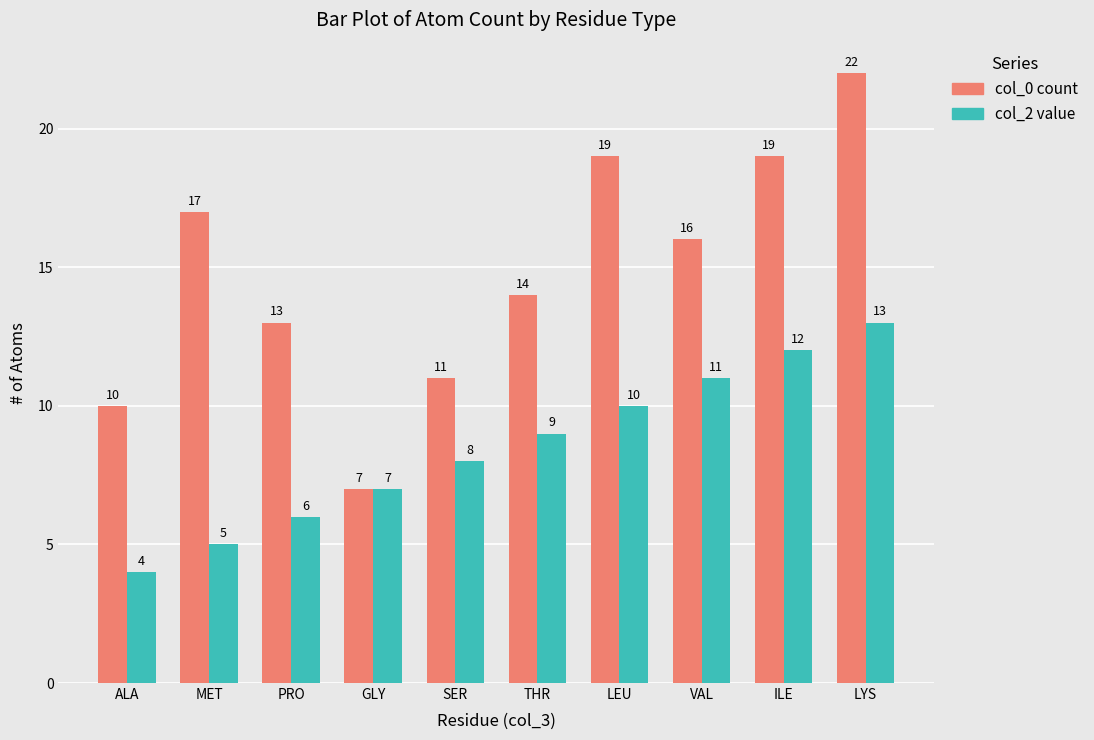

What is the difference between the highest and lowest values at LYS?

9